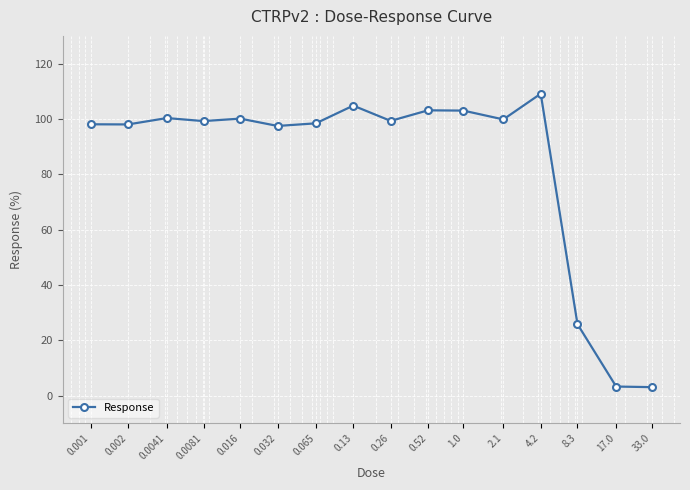

What is the difference between the second highest and second lowest values?

101.5